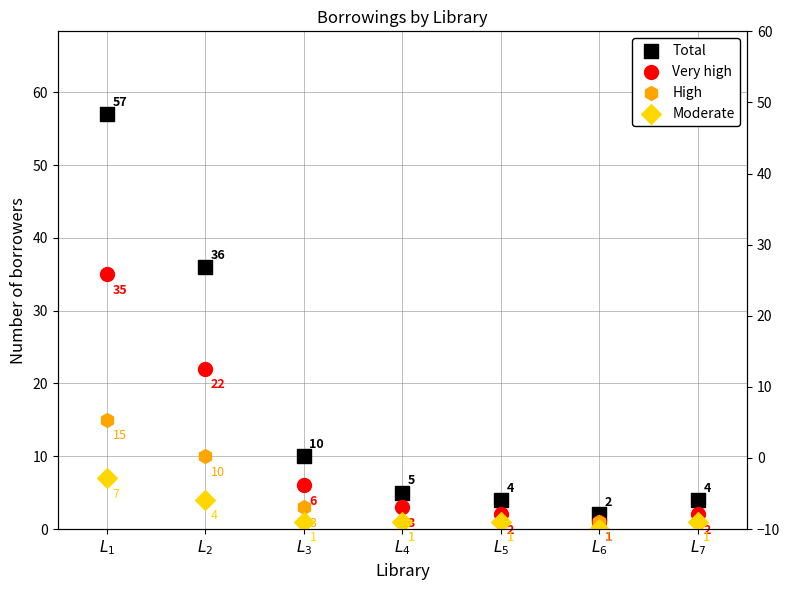

Which series contains the lowest Y value?

Moderate